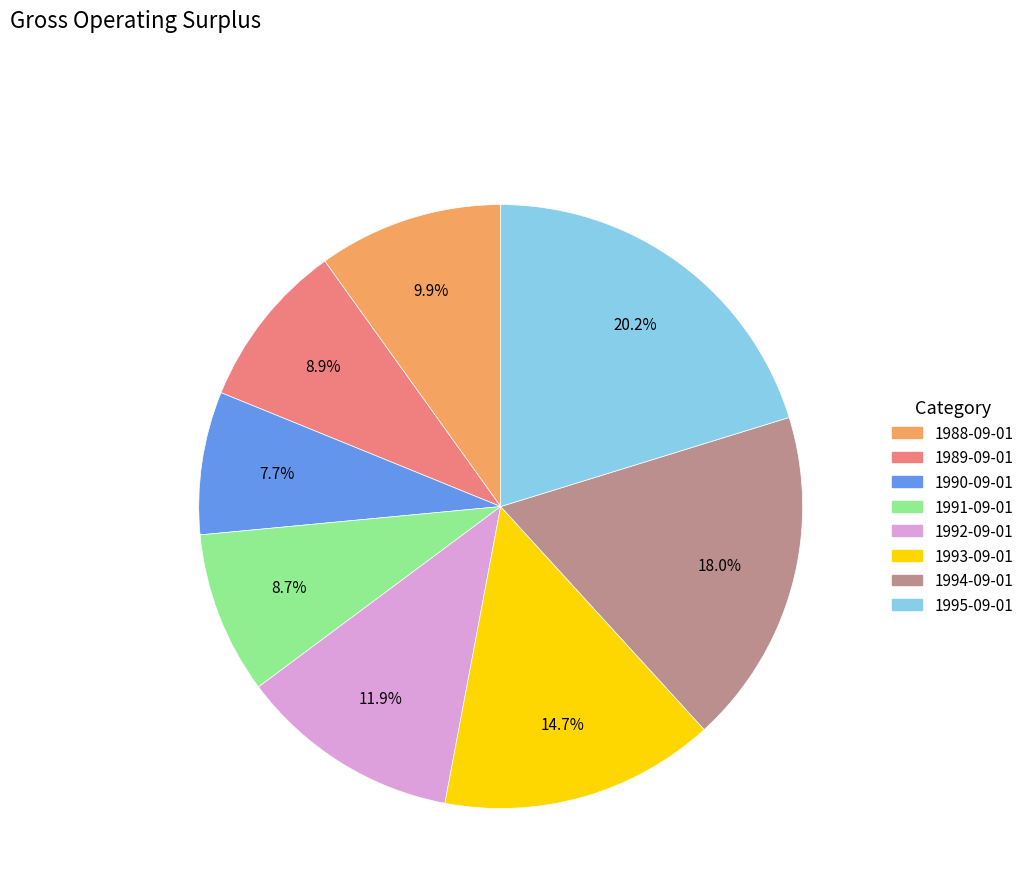

Is there a majority slice in this chart?

No